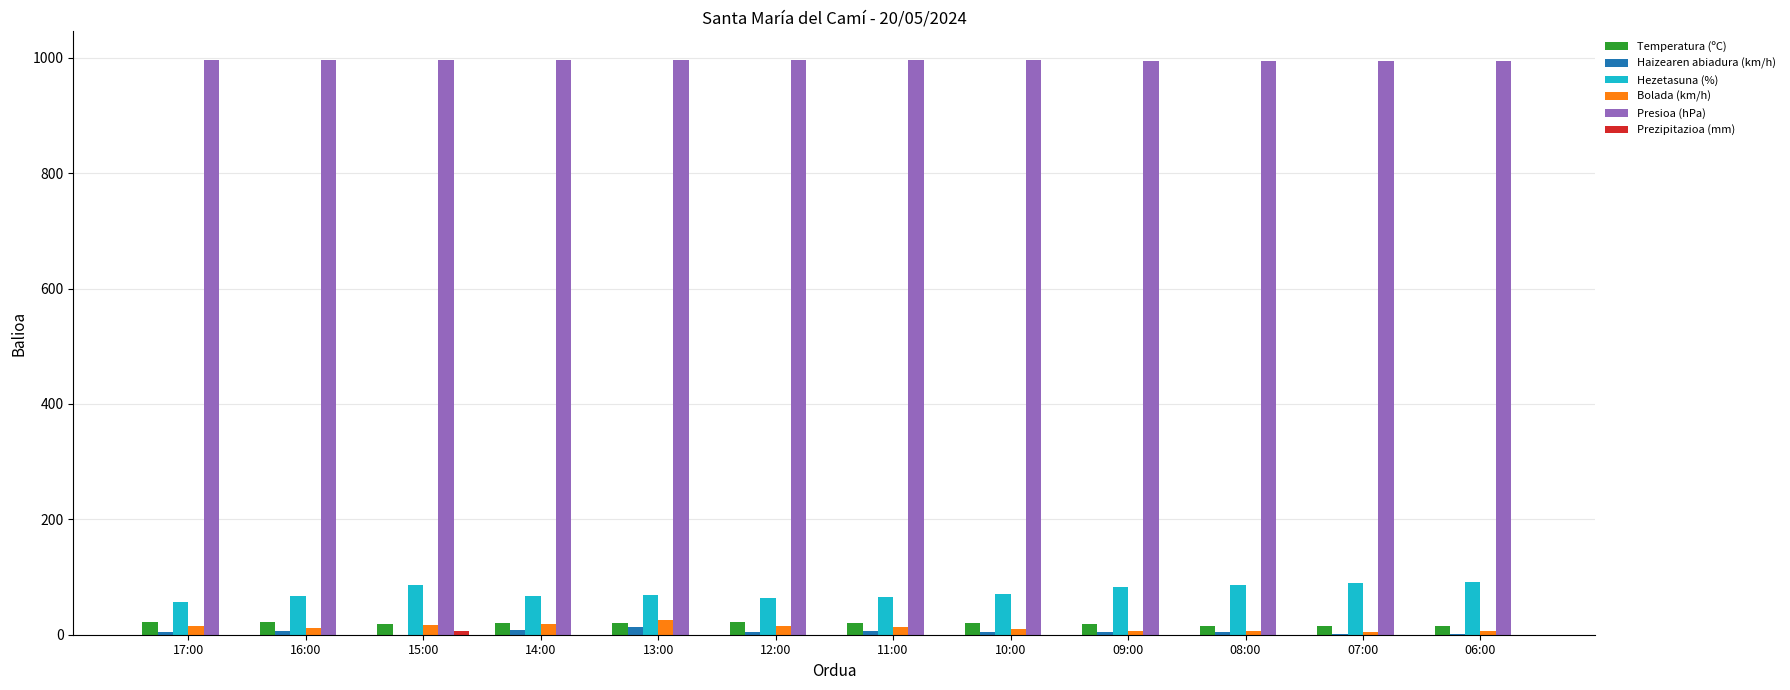

Which series has the largest total across all categories?

Presioa (hPa)